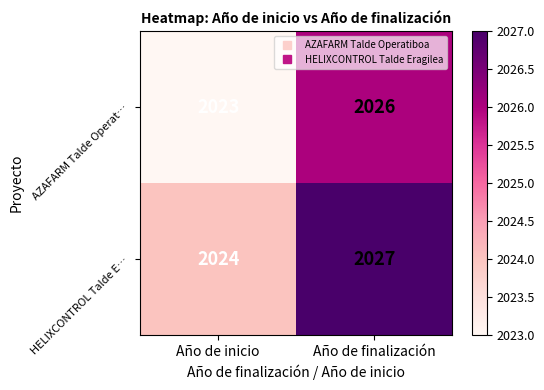

True or false: AZAFARM Talde Operat… has a value of 2026 at Año de finalización.

True